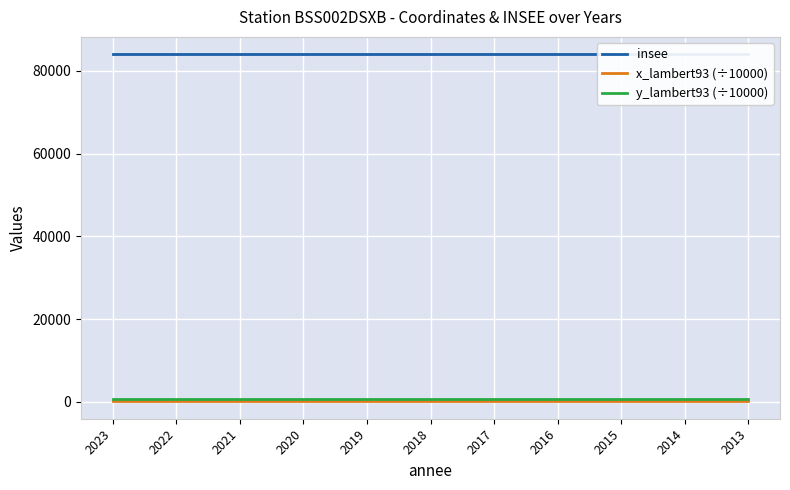

True or false: x_lambert93 (÷10000) and insee cross at least once.

False